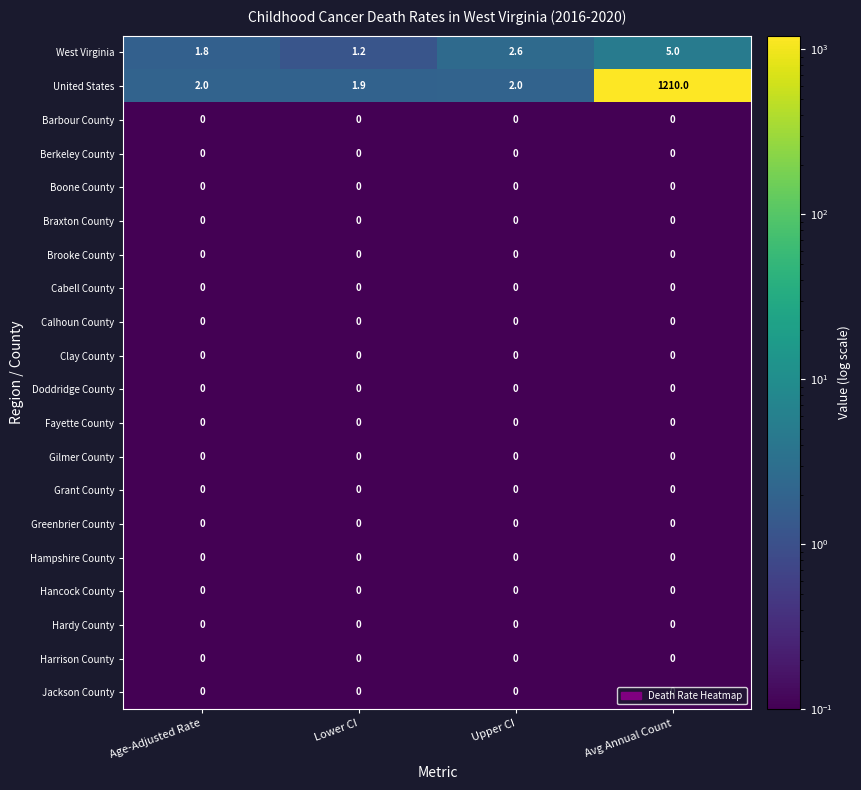

Which series has the largest range (max minus min)?

United States